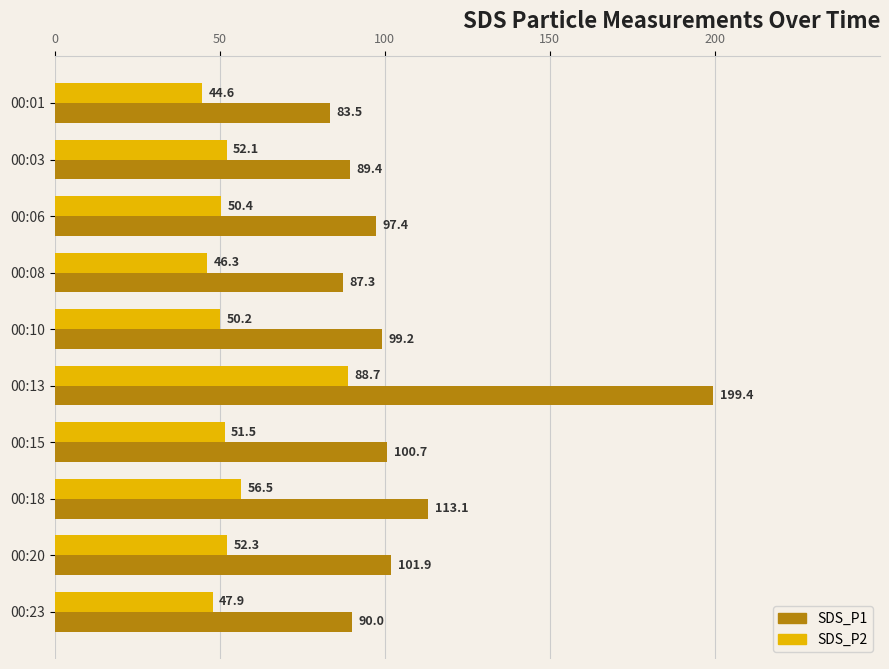

How many series are shown in this chart?

2